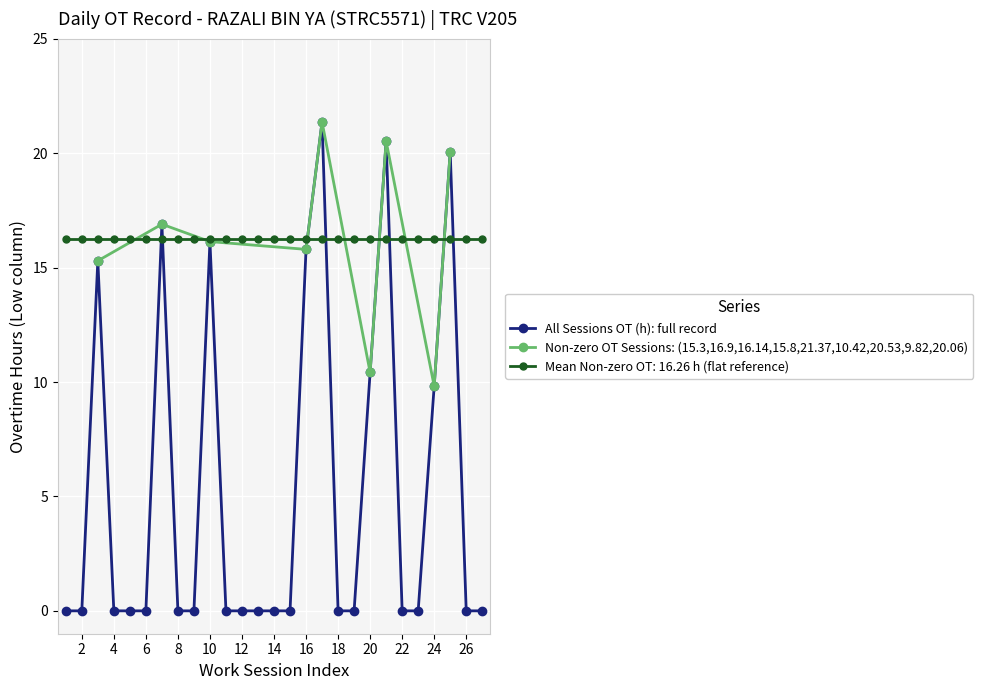

What is the minimum value for Mean Non-zero OT: 16.26 h (flat reference)?

16.3